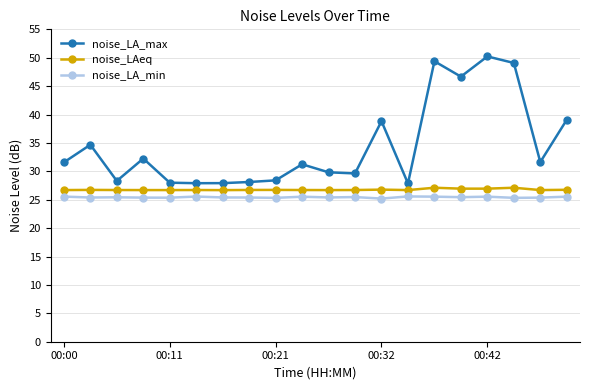

Which series has the widest spread of values?

noise_LA_max